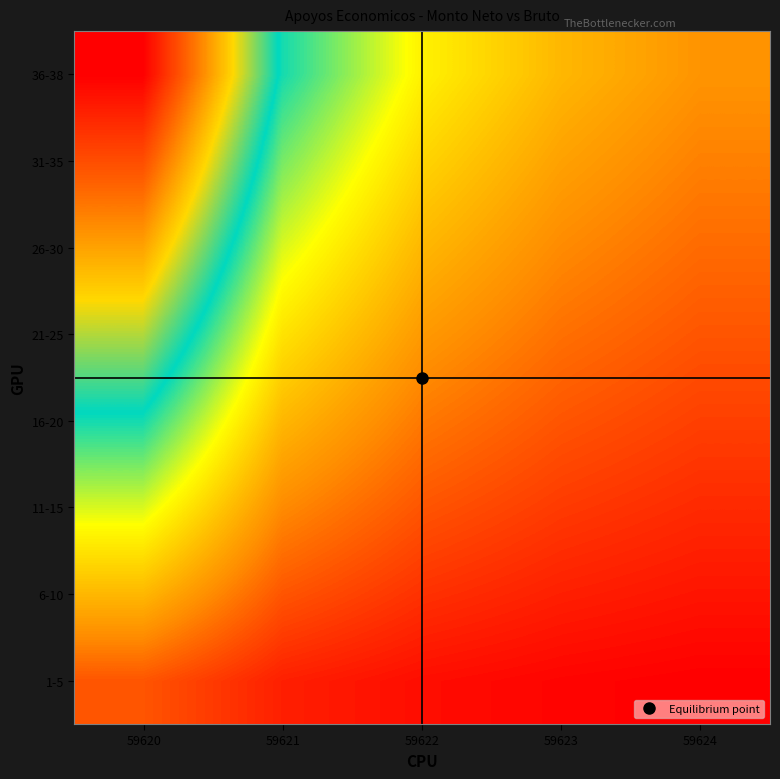

How many data points does each series have?

5